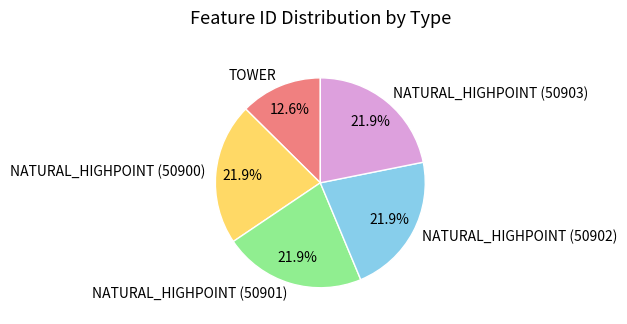

Does NATURAL_HIGHPOINT (50901) represent more than half of the total?

No